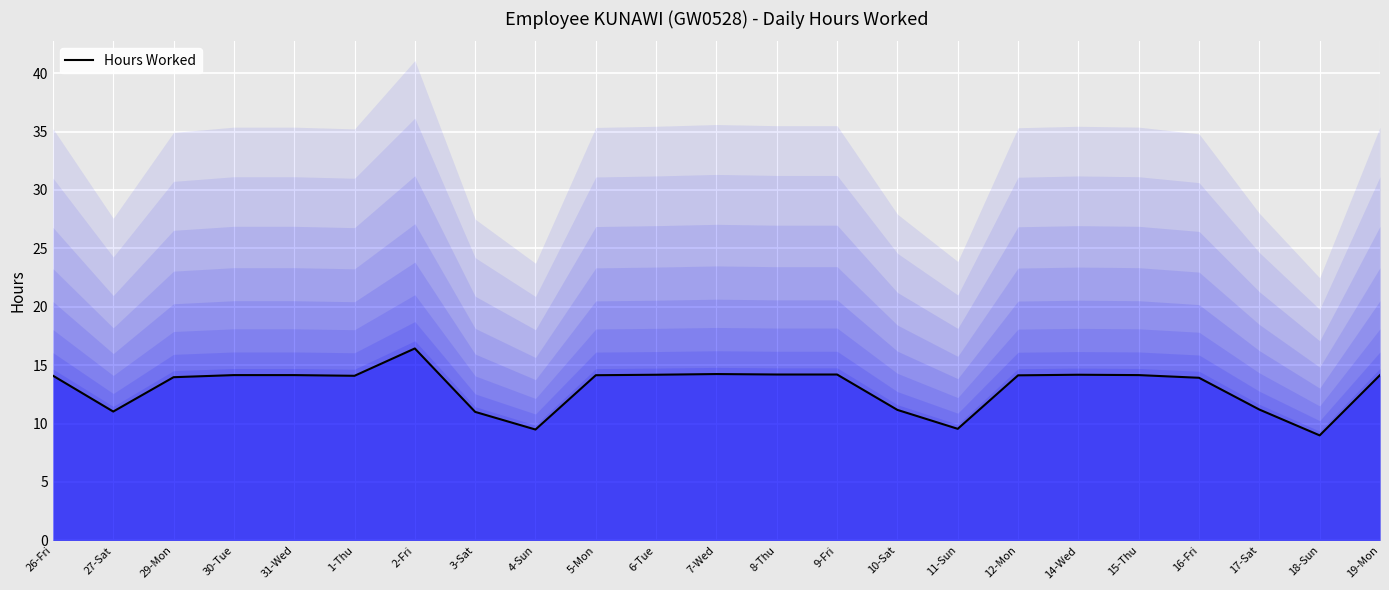

What is the sum of all values?

300.8